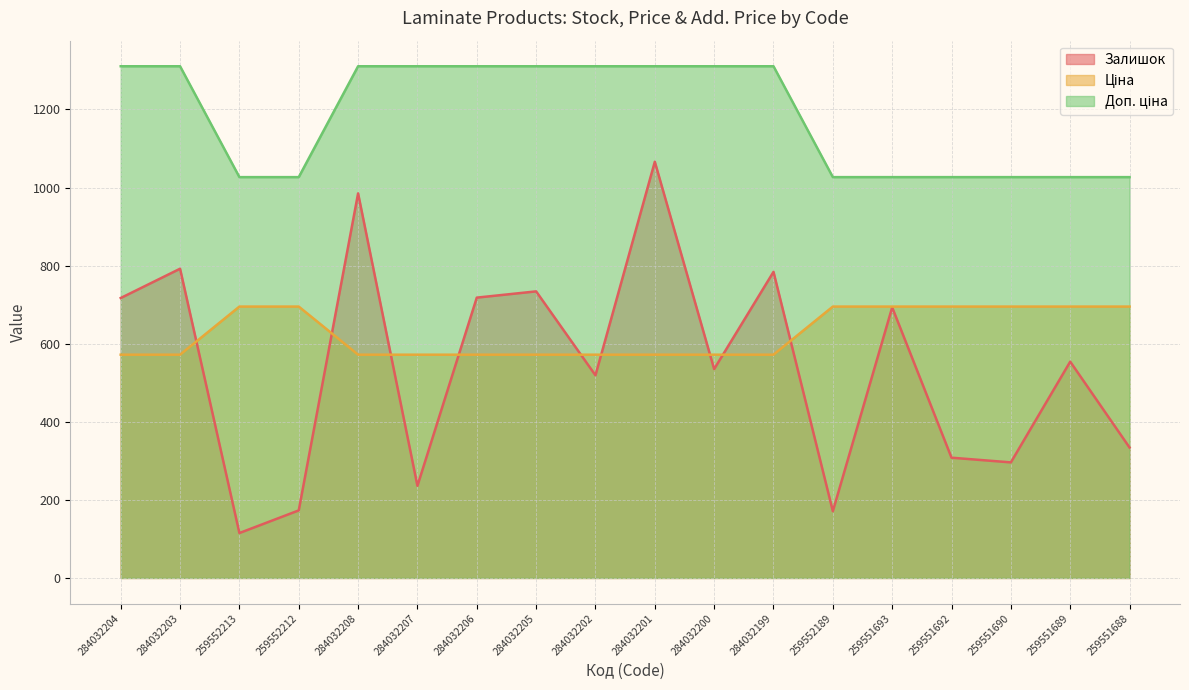

True or false: Ціна and Залишок intersect in this chart.

True